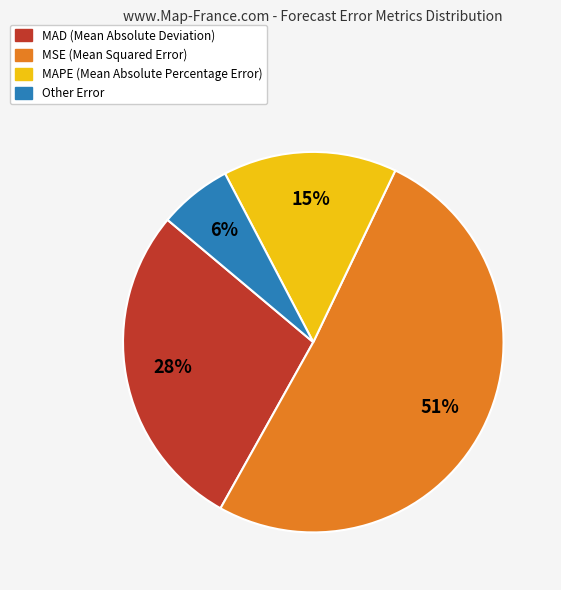

Between MSE and MAPE, which is larger?

MSE